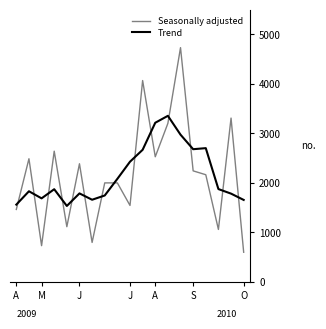

Which series ends up on top after the final intersection of Seasonally adjusted and Trend?

Trend